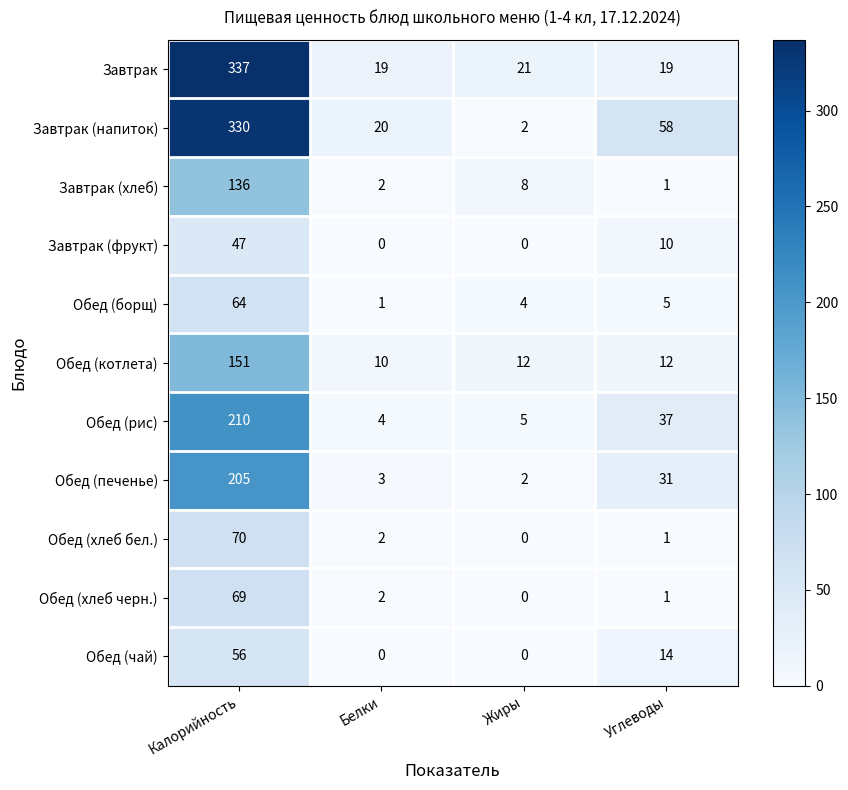

Which series has the largest total across all categories?

Завтрак (напиток)